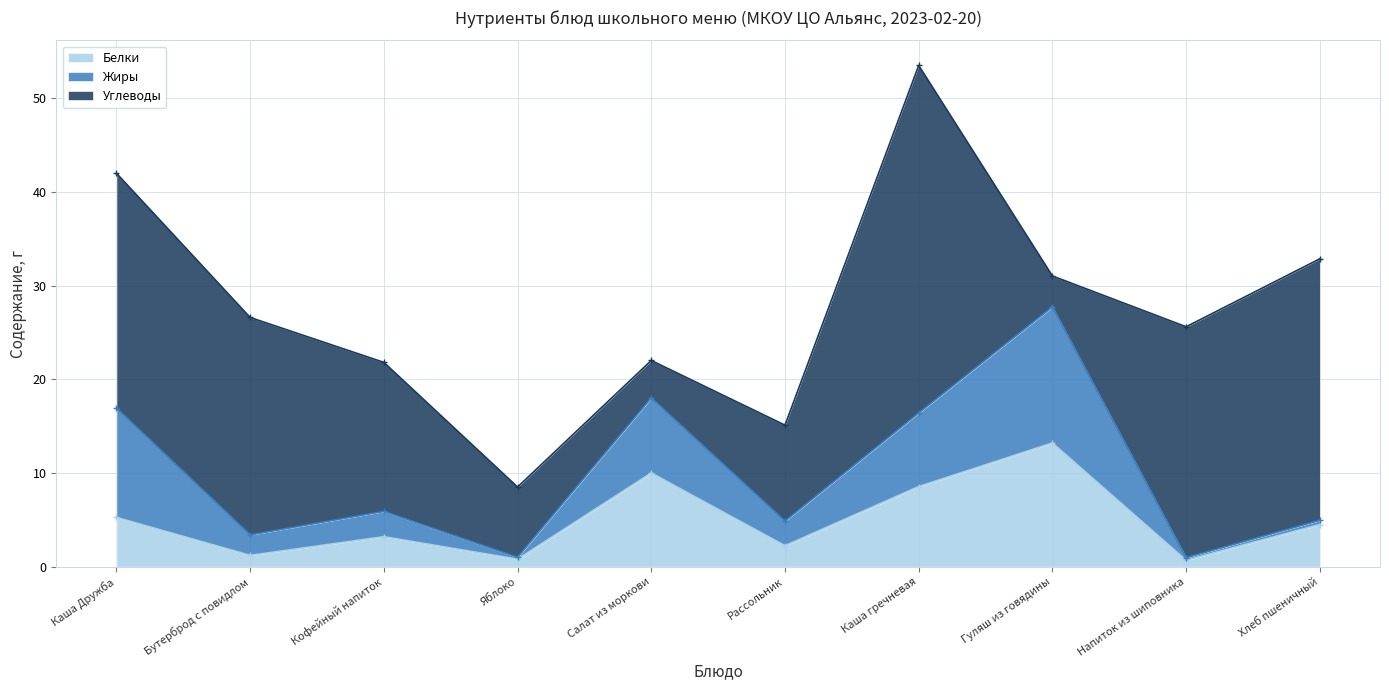

Reading left to right, list all the values displayed in this chart.

Белки: Каша Дружба=5.3	Бутерброд с повидлом=1.2	Кофейный напиток=3.2	Яблоко=0.8	Салат из моркови=10.0	Рассольник=2.2	Каша гречневая=8.6	Гуляш из говядины=13.2	Напиток из шиповника=0.7	Хлеб пшеничный=4.5
Жиры: Каша Дружба=11.7	Бутерброд с повидлом=2.2	Кофейный напиток=2.7	Яблоко=0.2	Салат из моркови=8.0	Рассольник=2.6	Каша гречневая=7.8	Гуляш из говядины=14.5	Напиток из шиповника=0.3	Хлеб пшеничный=0.5
Углеводы: Каша Дружба=25.1	Бутерброд с повидлом=23.2	Кофейный напиток=15.9	Яблоко=7.5	Салат из моркови=4.0	Рассольник=10.2	Каша гречневая=37.1	Гуляш из говядины=3.3	Напиток из шиповника=24.6	Хлеб пшеничный=27.9